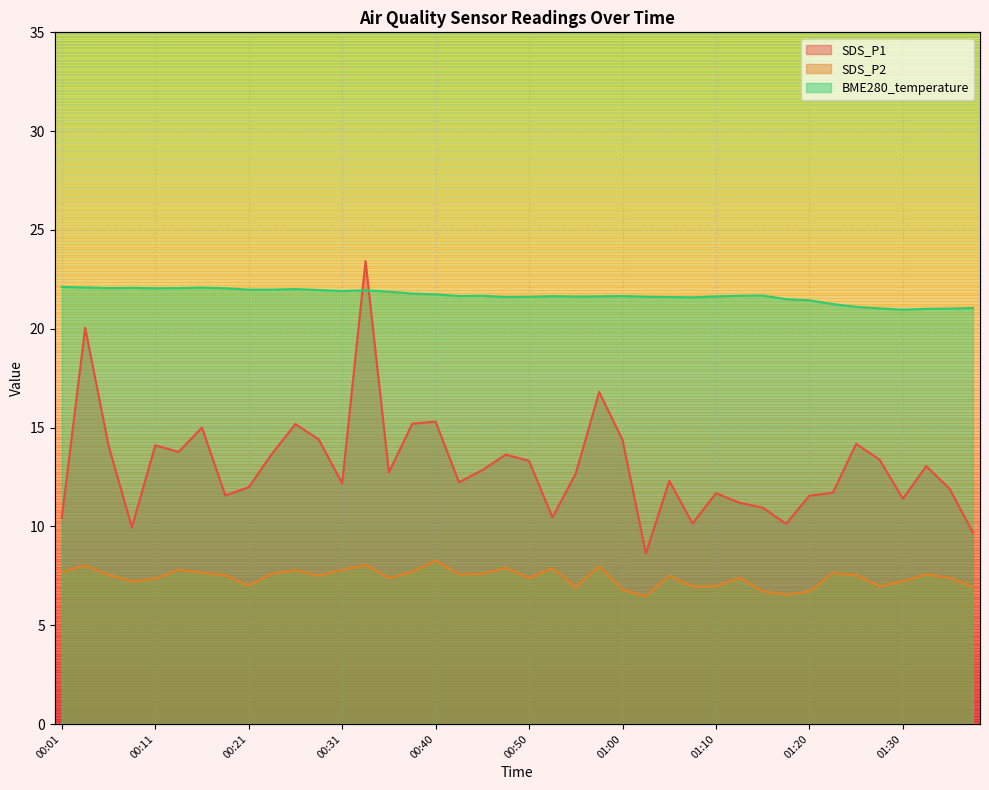

Which category has the lowest value in the SDS_P1 series?

01:02